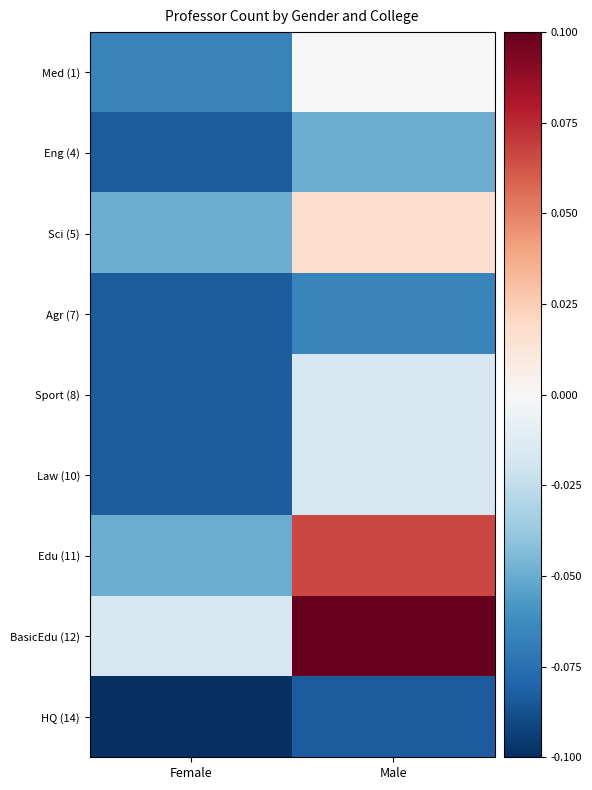

Reading left to right, what are all the values shown in this chart?

Med (1): Female=-0.1	Male=0.0
Eng (4): Female=-0.1	Male=-0.1
Sci (5): Female=-0.1	Male=0.0
Agr (7): Female=-0.1	Male=-0.1
Sport (8): Female=-0.1	Male=-0.0
Law (10): Female=-0.1	Male=-0.0
Edu (11): Female=-0.1	Male=0.1
BasicEdu (12): Female=-0.0	Male=0.1
HQ (14): Female=-0.1	Male=-0.1